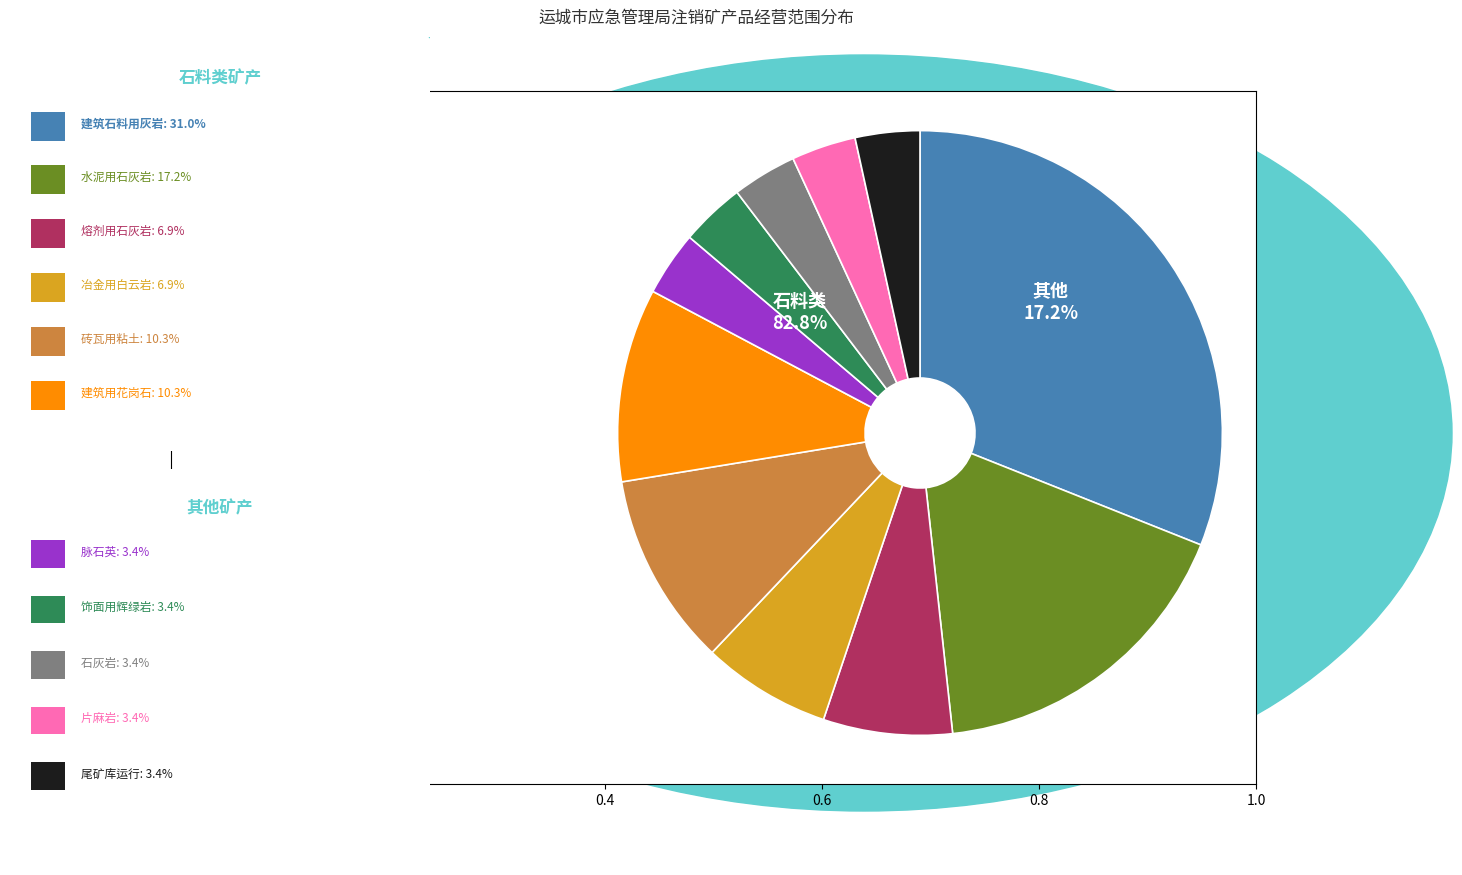

To the nearest percent, what portion does 建筑石料用灰岩 represent?

31%